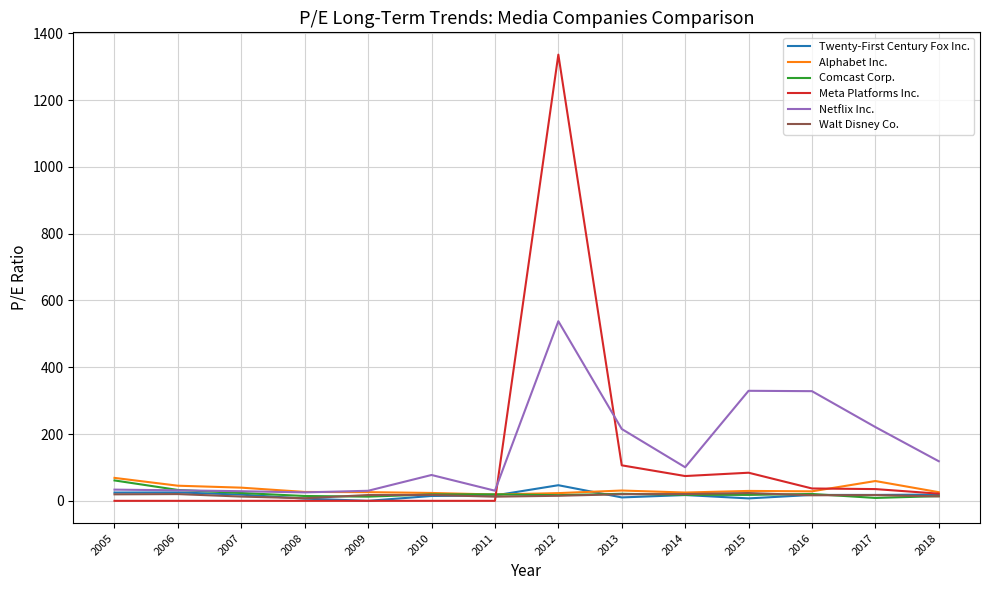

Which series has the widest spread of values?

Meta Platforms Inc.